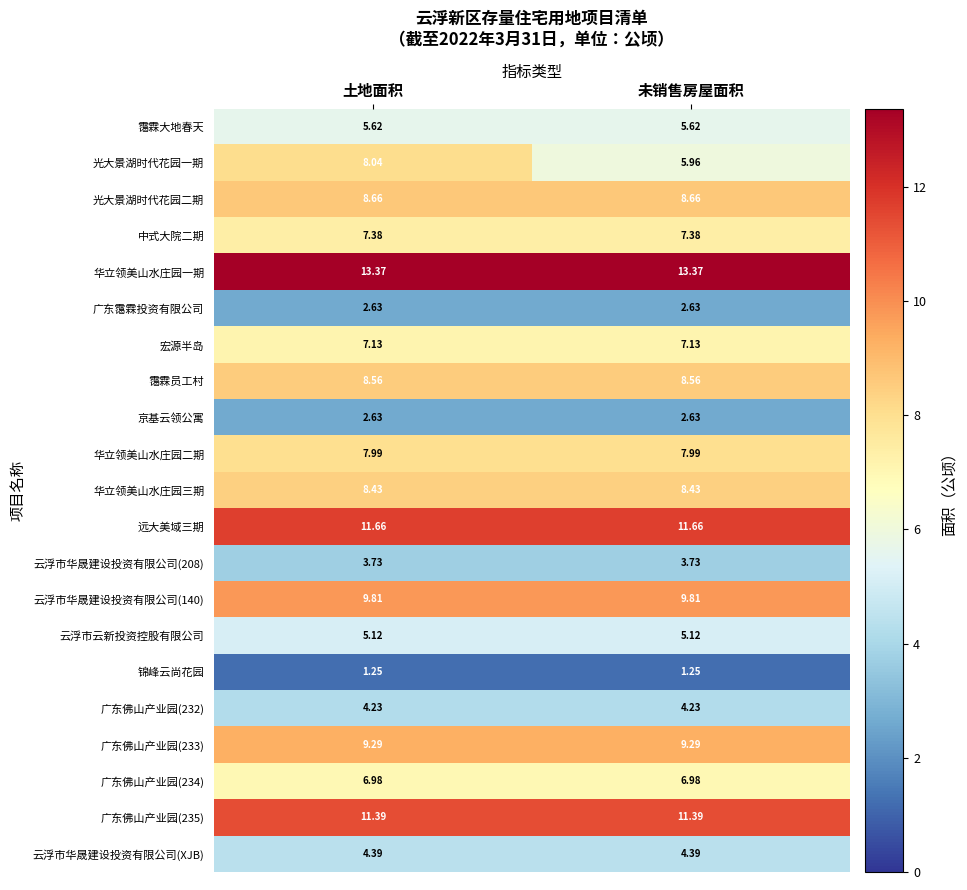

Between 土地面积 and 未销售房屋面积, which series saw the biggest shift?

光大景湖时代花园一期